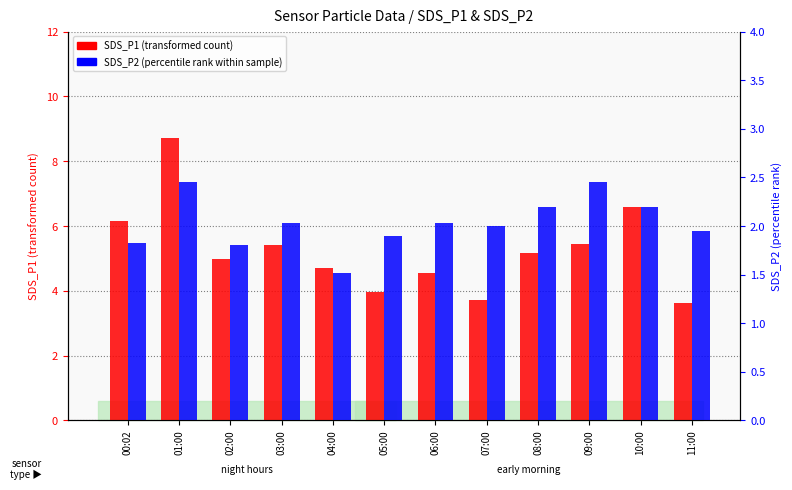

Between 06:00 and 07:00, which series saw the biggest shift?

SDS_P1 (transformed count)